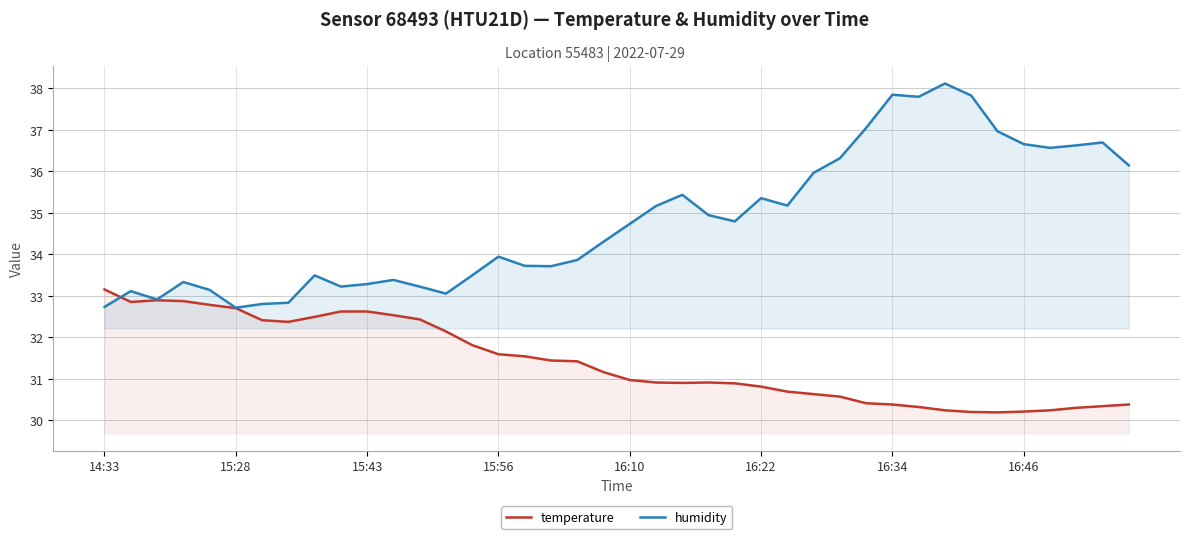

At which label does temperature first exceed 31?

14:33